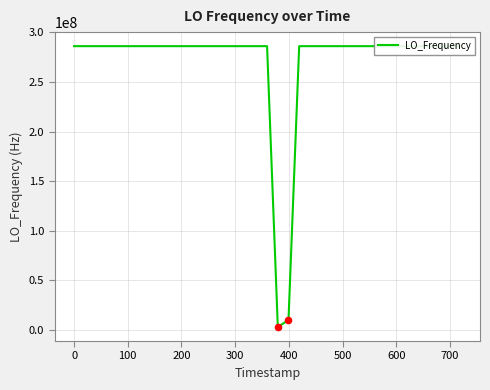

What is the greatest value displayed?

286047016.8